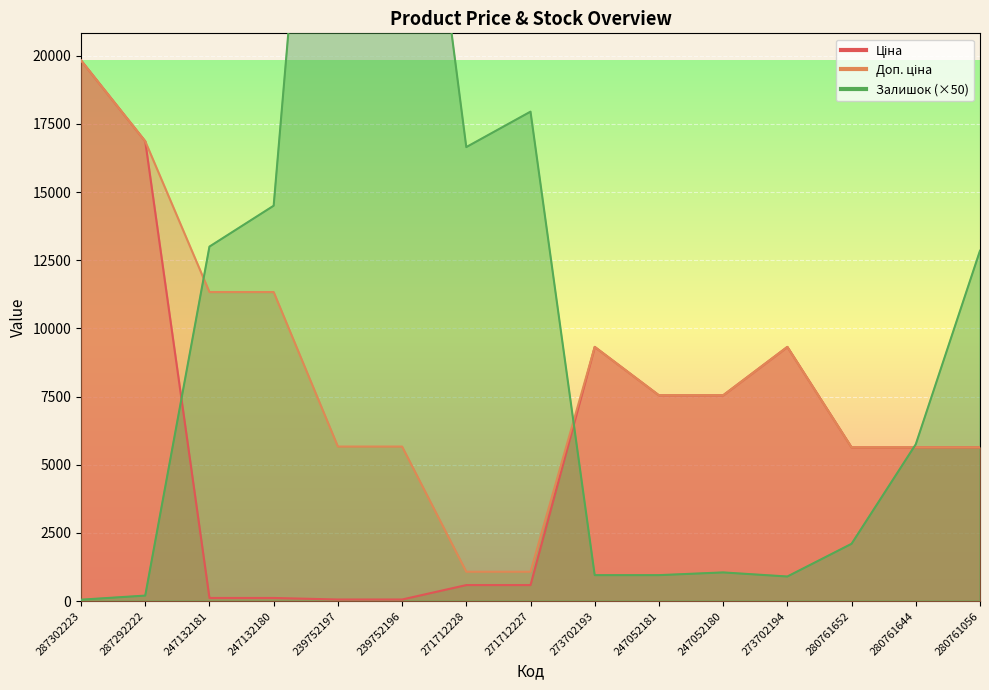

What is the maximum value for Ціна?

19831.1